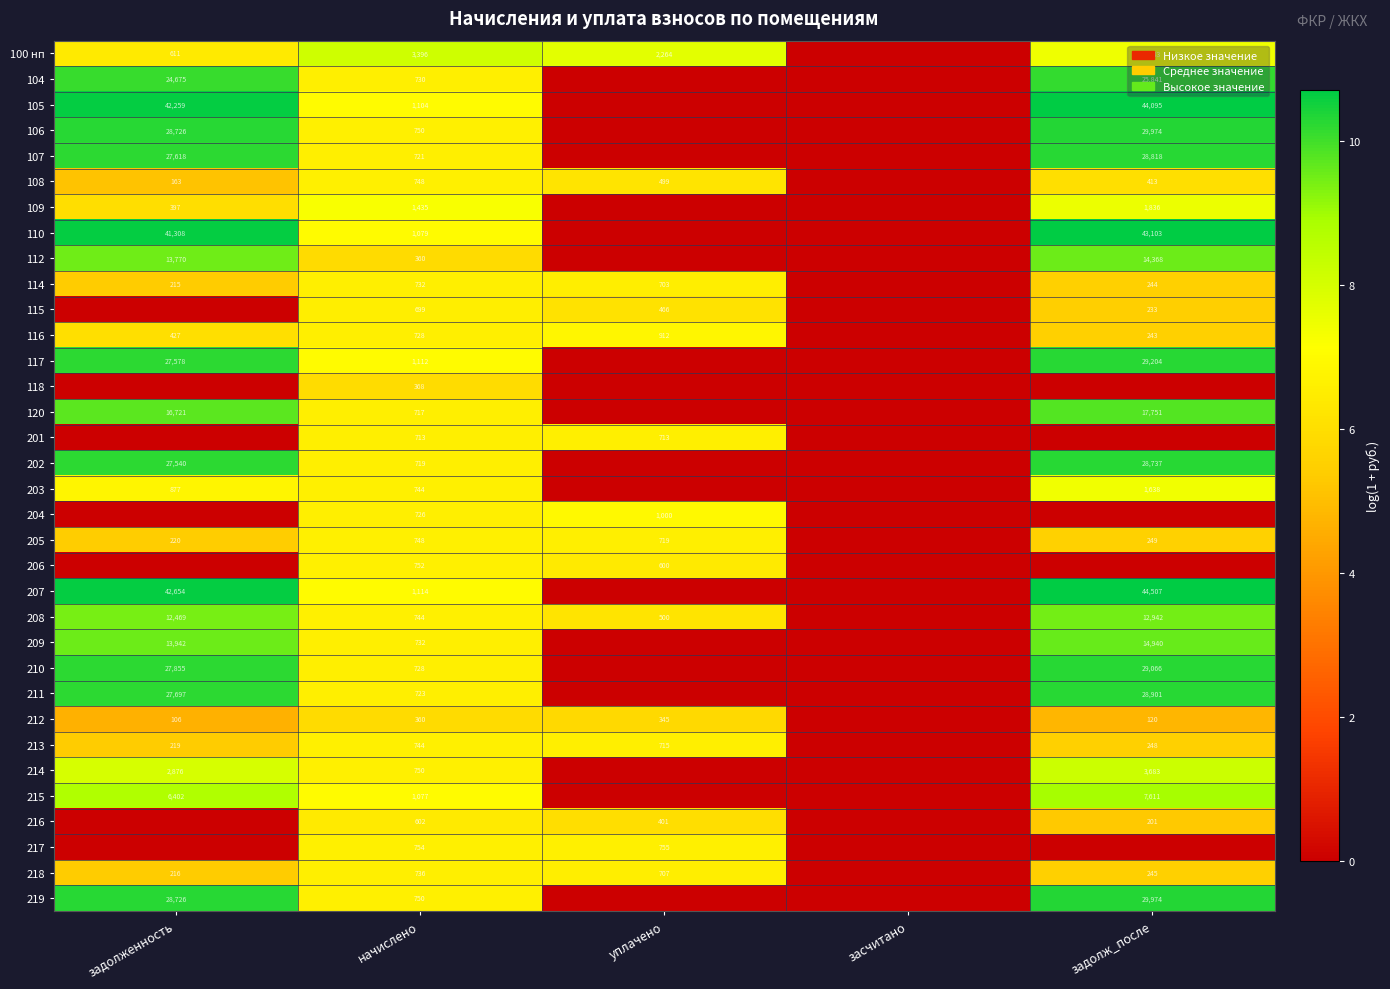

What is the sum of the 106 values at начислено and задолж_после?

30724